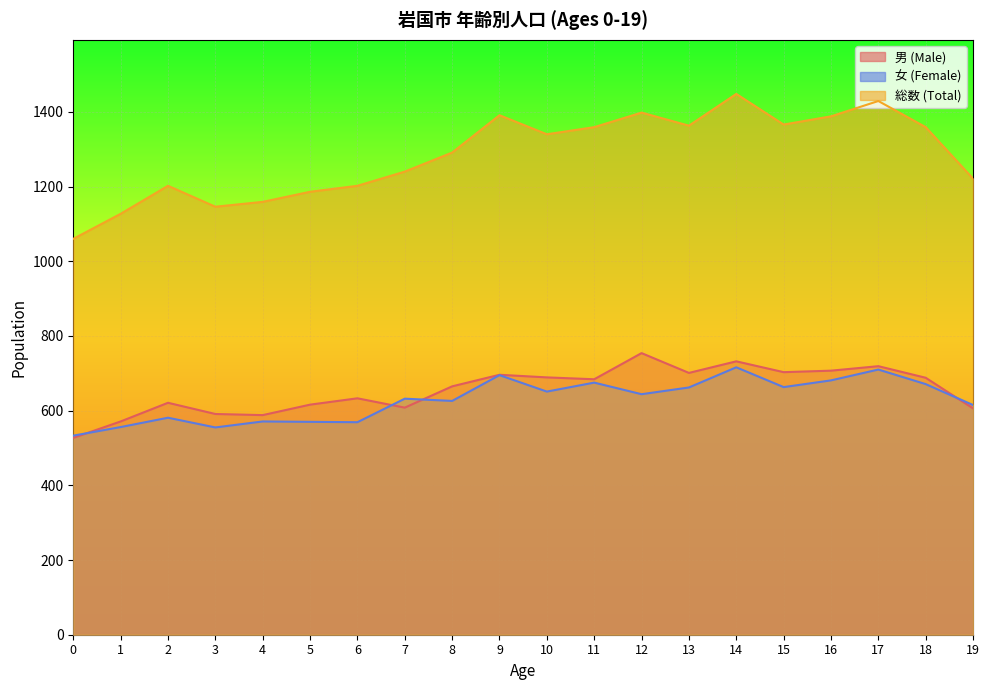

How many distinct data groups are displayed?

3